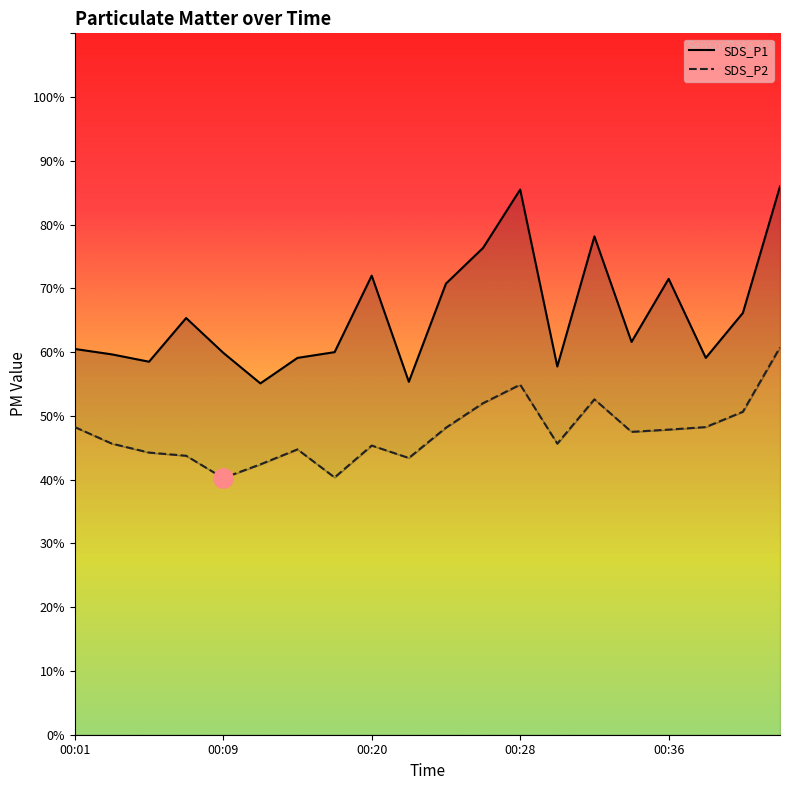

Rank the series at 11 from lowest to highest value.

SDS_P2, SDS_P1